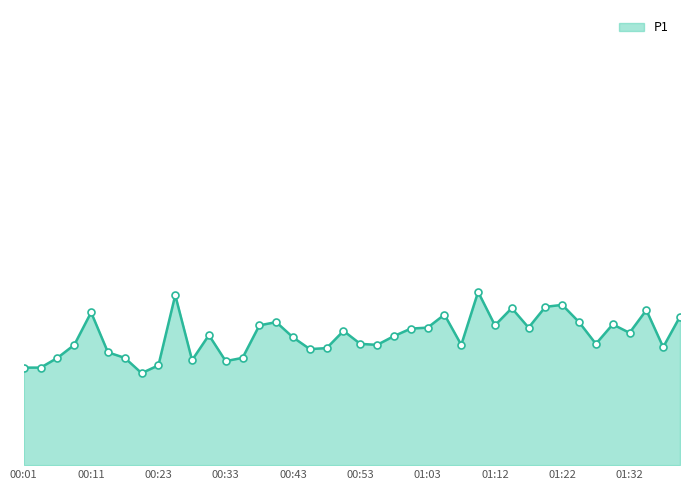

Is this an area chart (filled region under the line)?

Yes